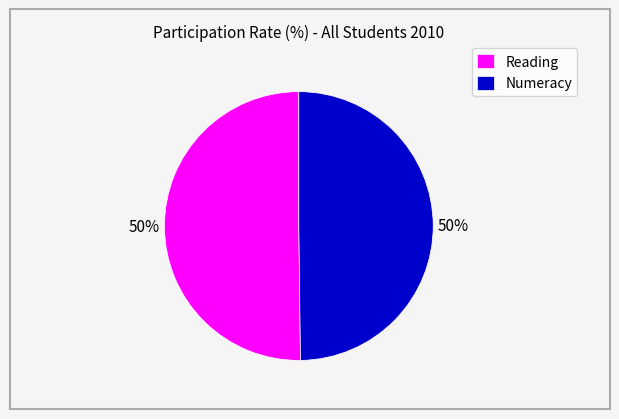

The Reading slice represents 45% of the pie. True or false?

False